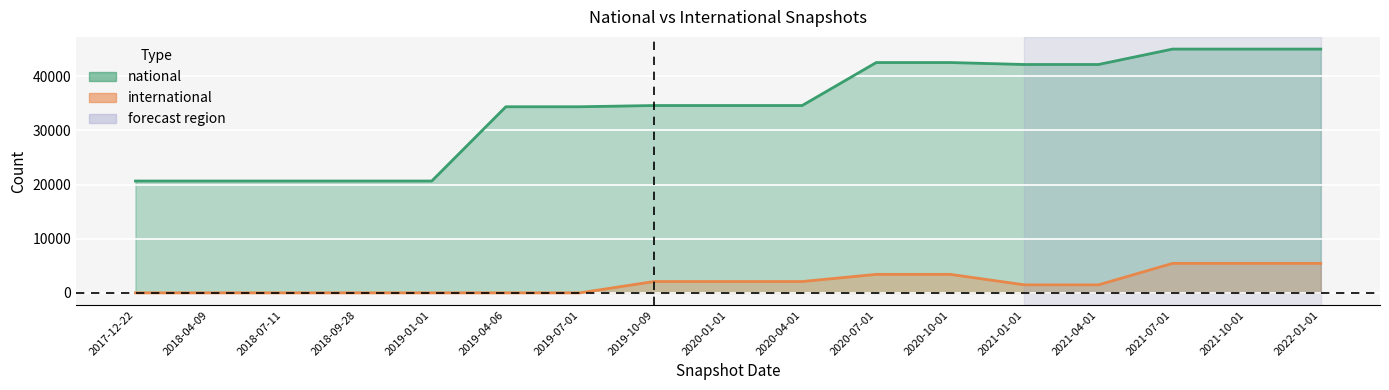

At which category is the sum across all series the highest?

2021-07-01